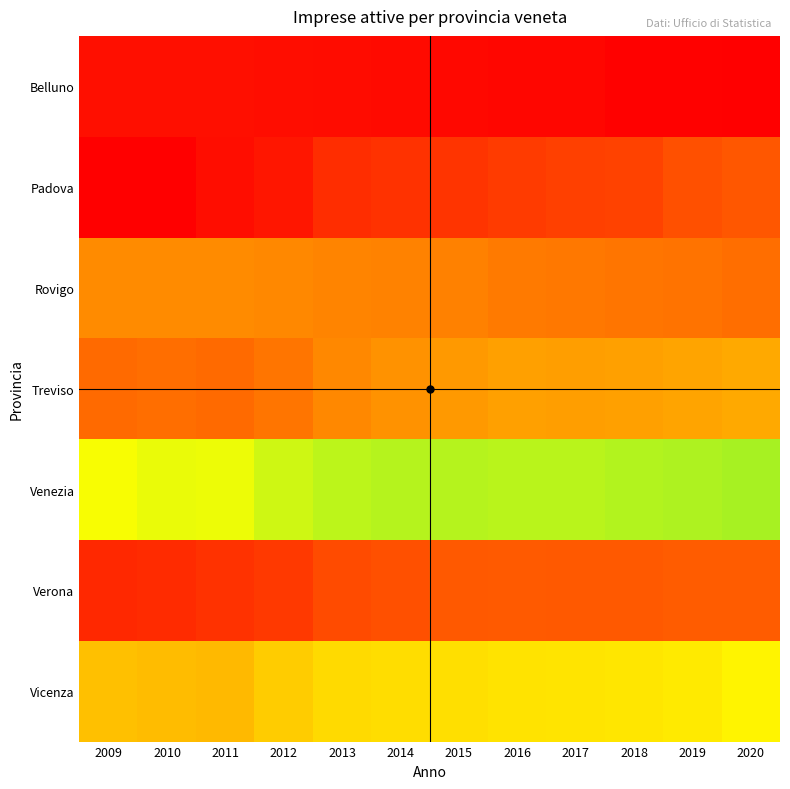

How many data points does each series have?

12